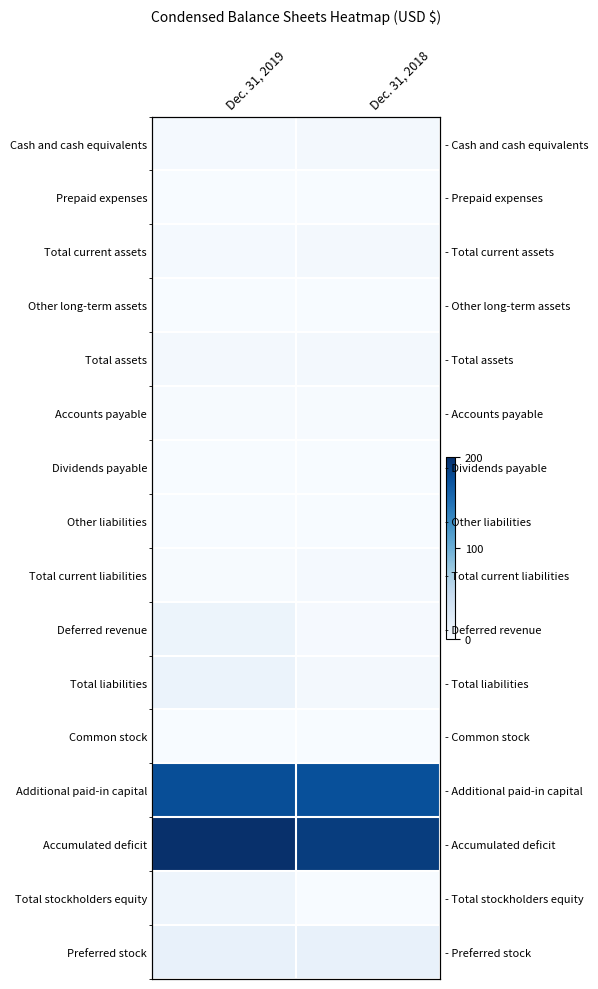

At which category does the chart reach its peak across all series?

Dec. 31, 2019